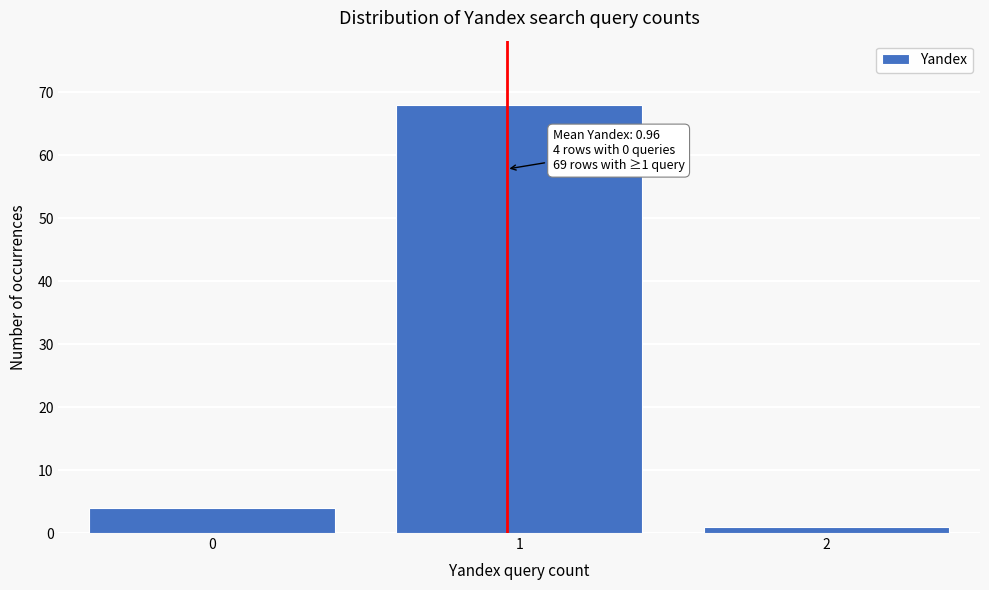

Over which range of the x-axis is the bar tallest?

0.5 to 1.5